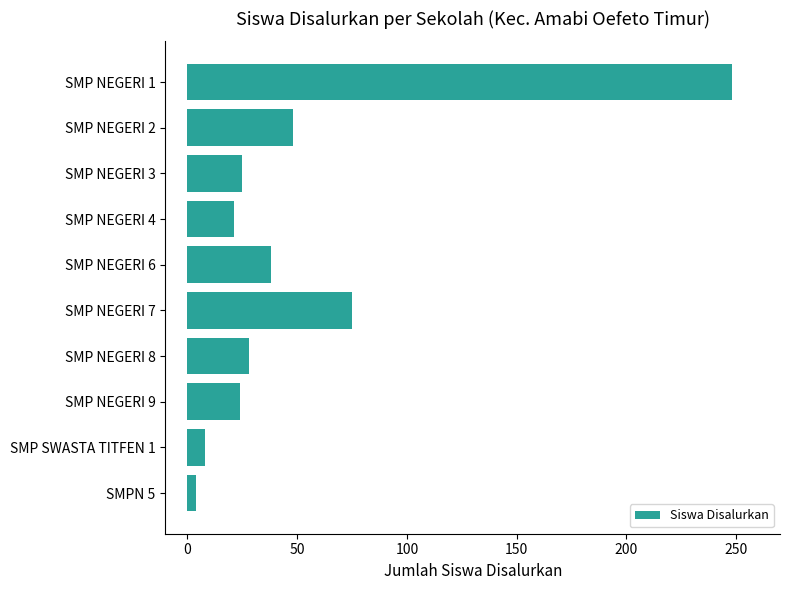

The chart shows a value of 24 at SMP NEGERI 9. True or false?

True